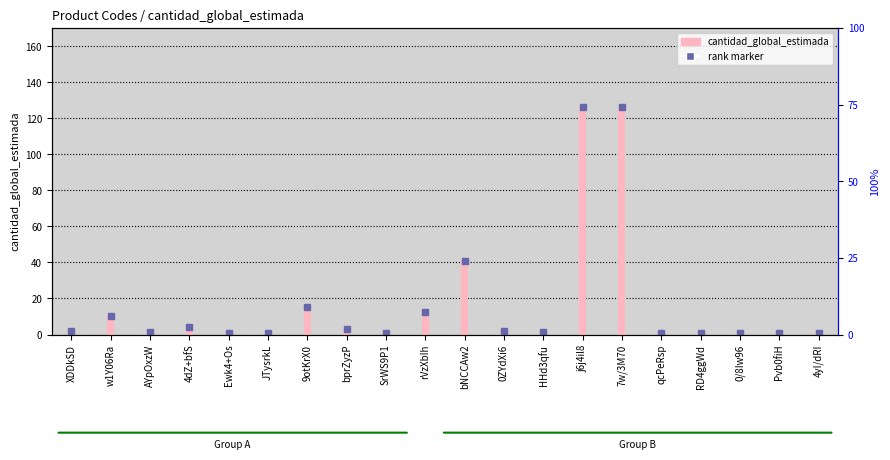

What is the label of the 6th bar from the right?

7w/3M70